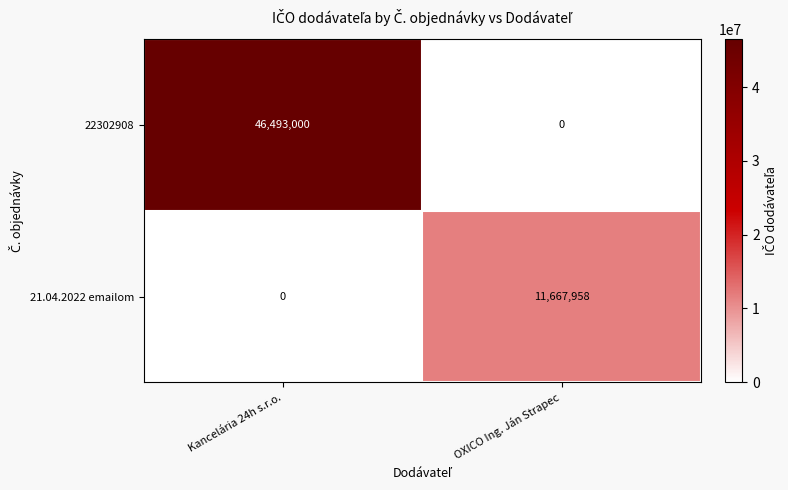

Rank the series by their maximum value, from lowest to highest.

21.04.2022 emailom, 22302908